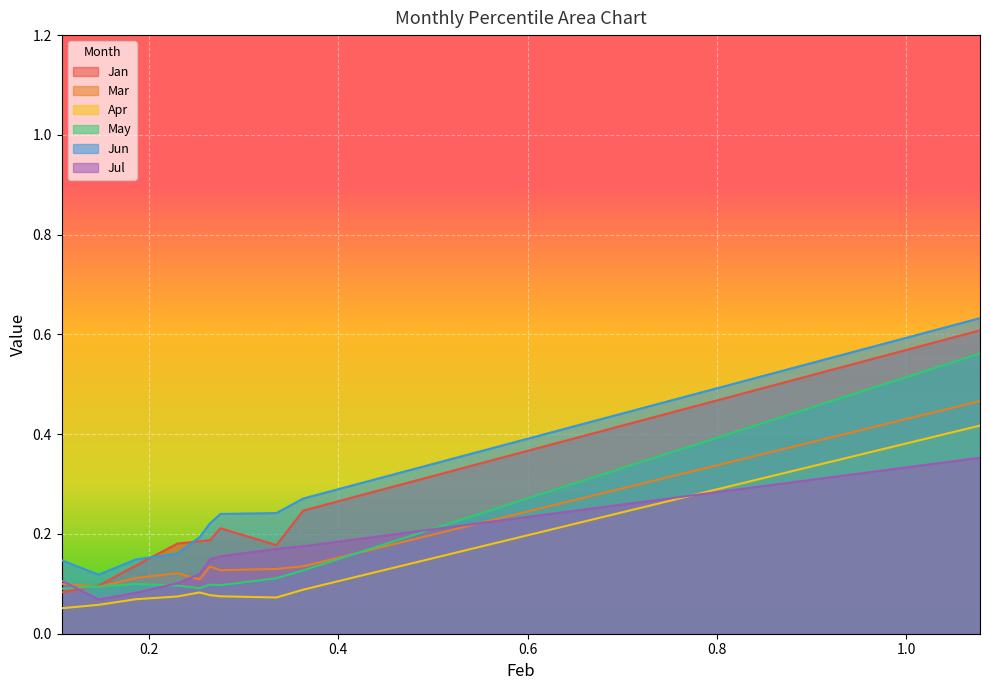

What is the minimum value shown in the chart?

0.1